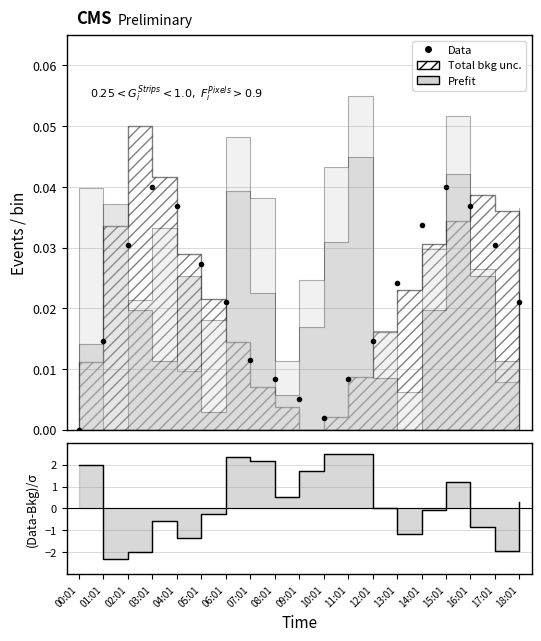

How many lines are shown in the chart?

2